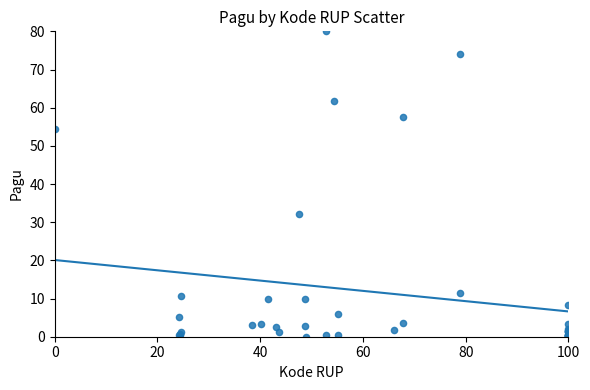

What Y value in the scatter plot is closest to 40?

32.1